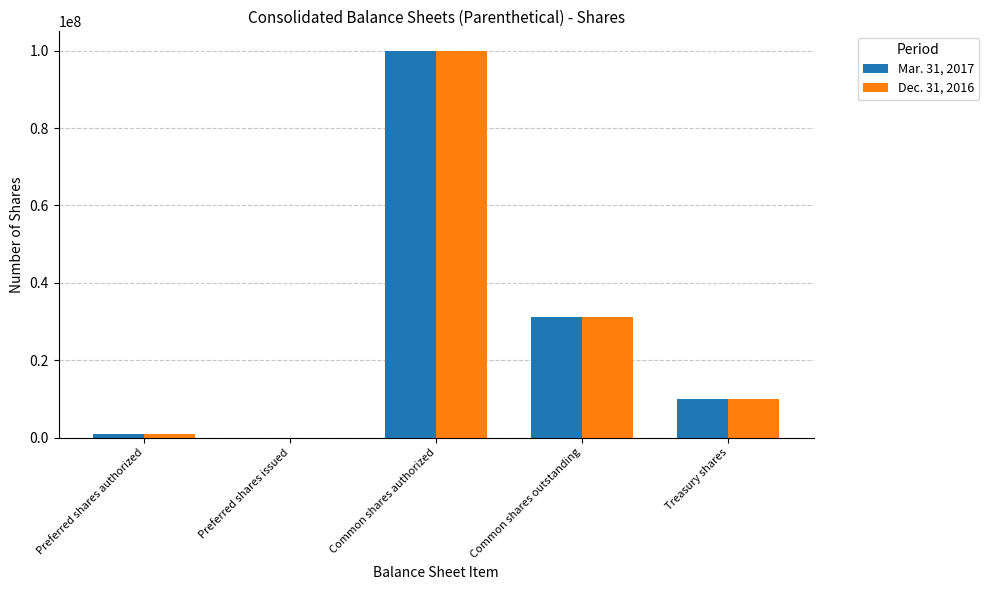

The Mar. 31, 2017 series shows 0 at Preferred shares issued. True or false?

True